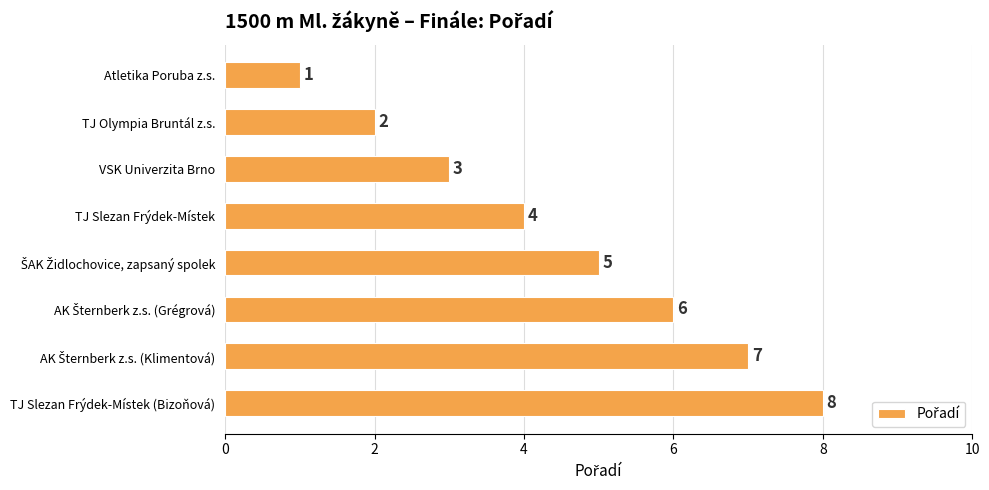

How many data points are less than 5?

4